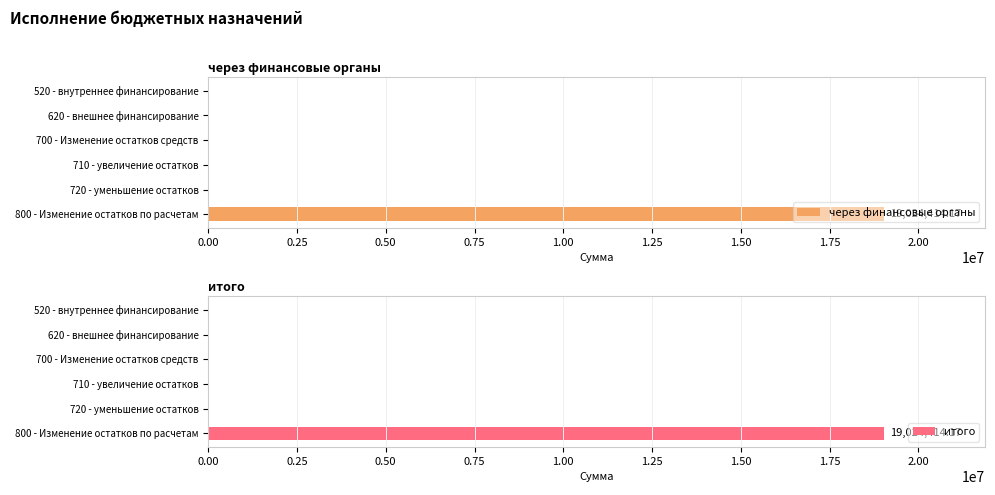

Which series has the widest spread of values?

через финансовые органы